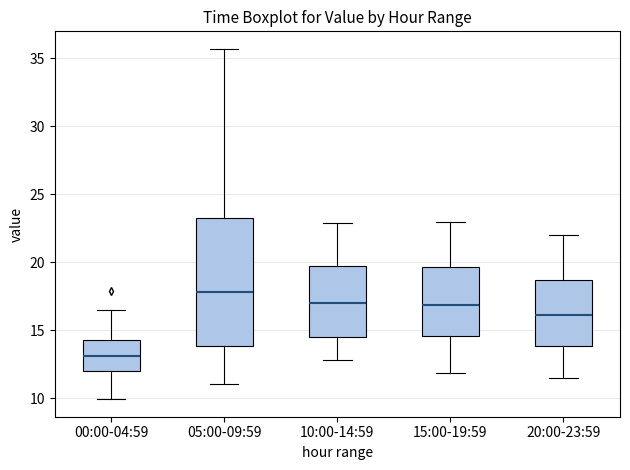

Reading left to right, read every box against the y-axis: the position of its median line, the range the box covers, and the ends of its whiskers. The values are not printed on the chart, so give them approximately, as read against the axis.

00:00-04:59: median 13.0, box 12.0 to 14.5, whiskers 10.0 to 16.5
05:00-09:59: median 18.0, box 14.0 to 23.5, whiskers 11.0 to 35.5
10:00-14:59: median 17.0, box 14.5 to 19.5, whiskers 13.0 to 23.0
15:00-19:59: median 17.0, box 14.5 to 19.5, whiskers 12.0 to 23.0
20:00-23:59: median 16.0, box 14.0 to 18.5, whiskers 11.5 to 22.0